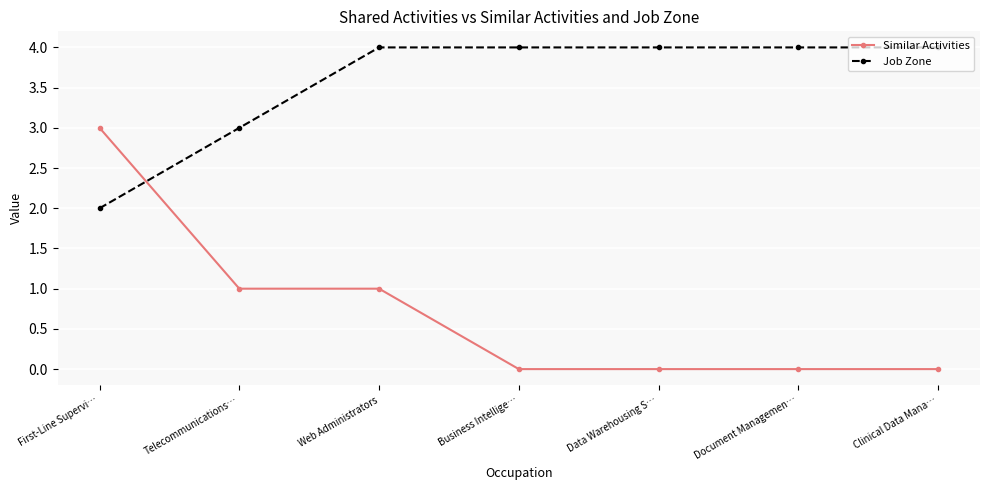

At First-Line Supervi…, list the series in order from smallest to largest.

Job Zone, Similar Activities